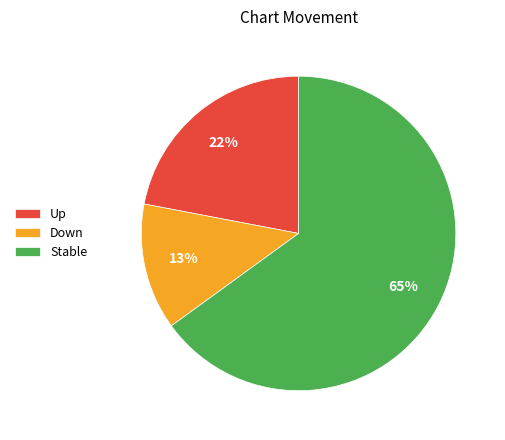

Combined, do Up and Down account for over 50%?

No